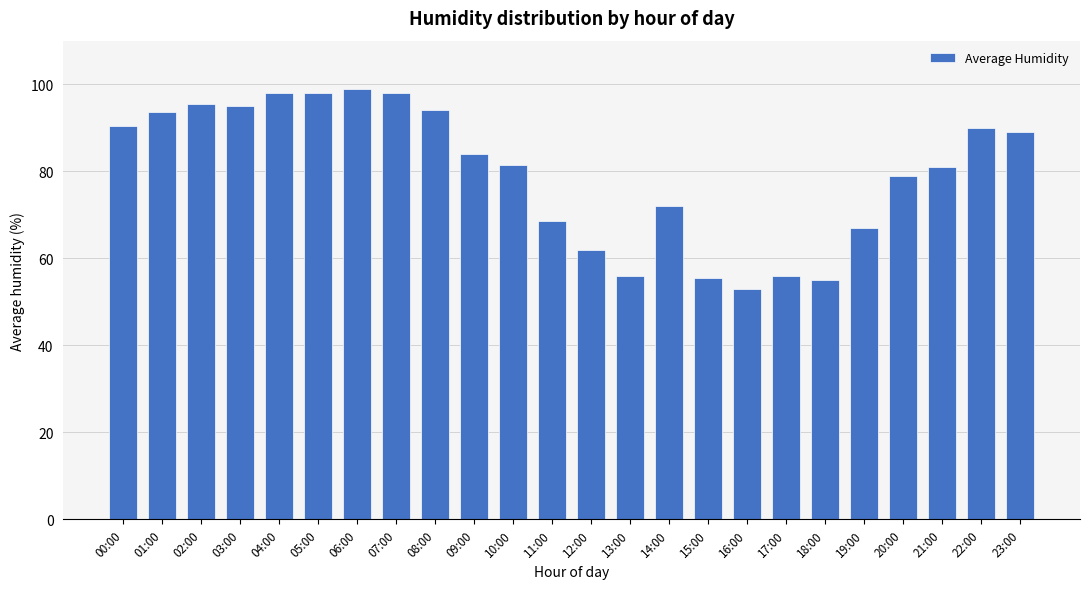

What is the ratio of the value at 05:00 to the value at 06:00?

1.0